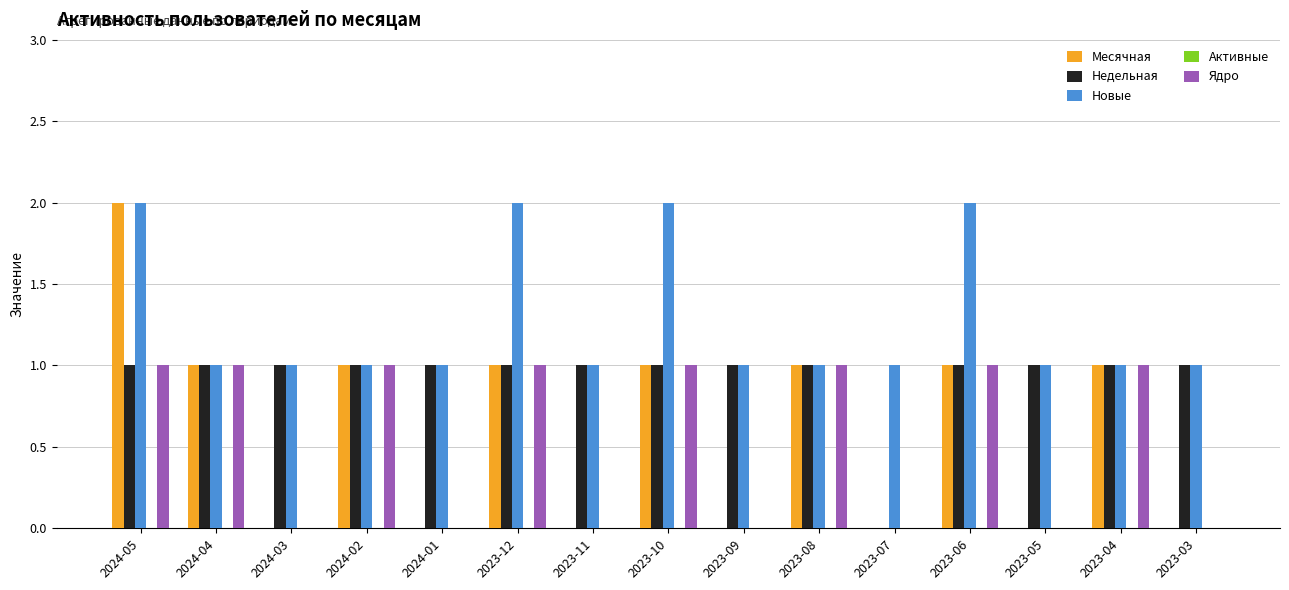

What is the total value across all series at 2024-05?

6